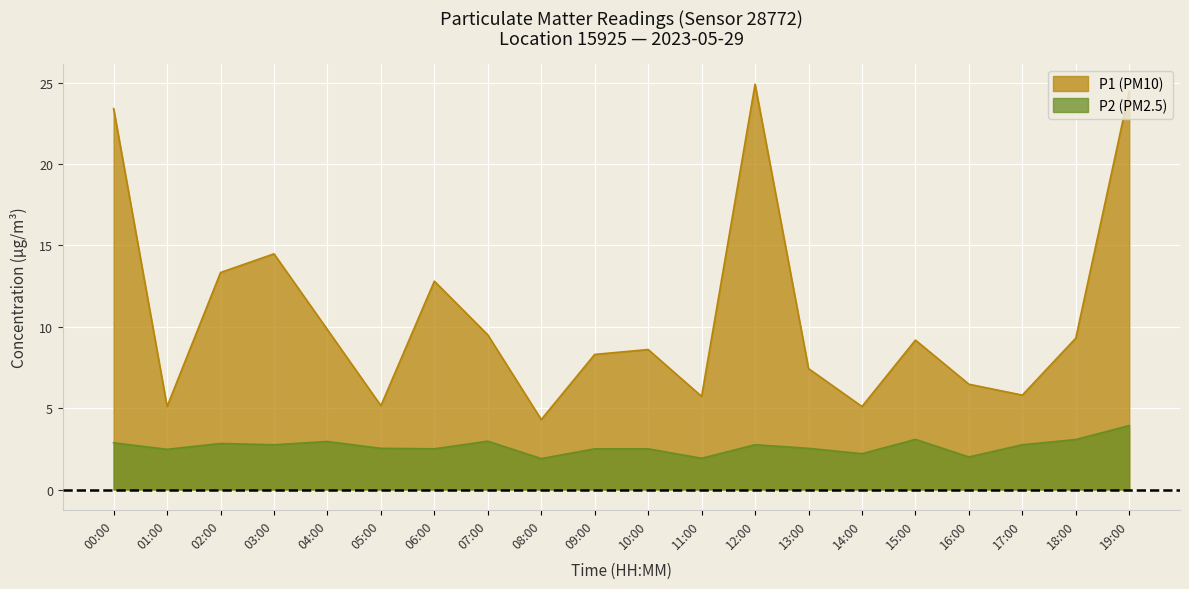

How many interior local valleys does the P2 series have?

7